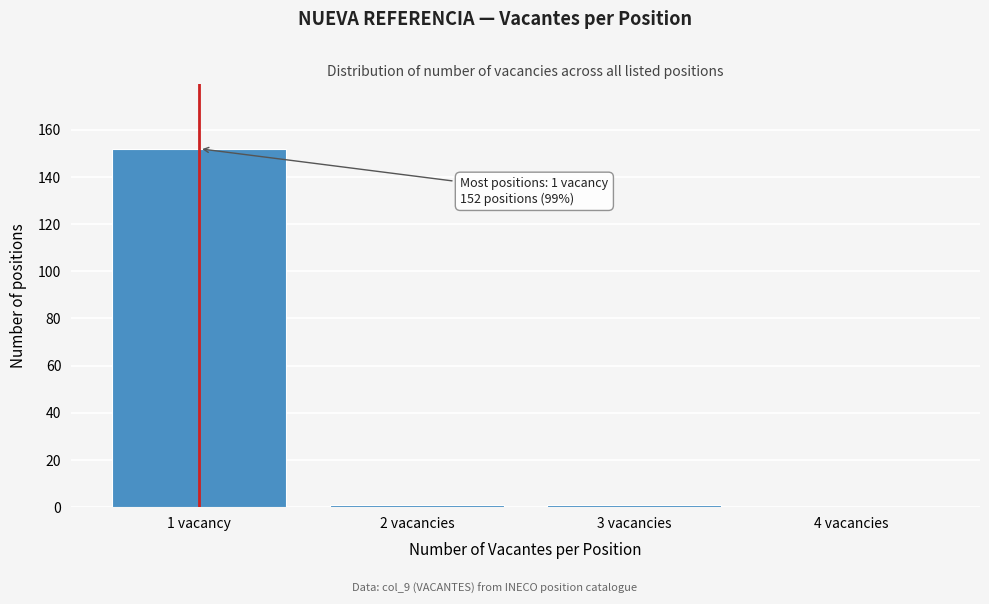

Reading right to left, what are all the values shown in this chart?

4 vacancies=0	3 vacancies=1	2 vacancies=1	1 vacancy=152